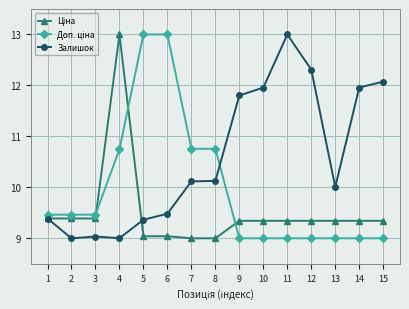

What is the lowest value of the Залишок series?

9.0